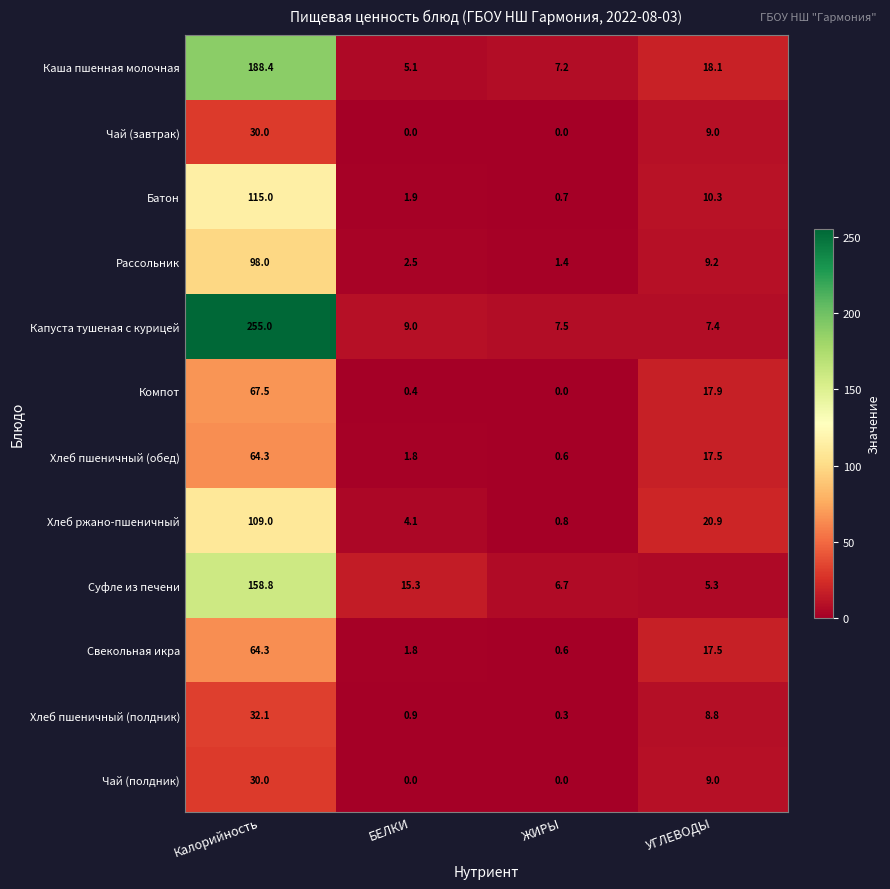

What is the difference between the Рассольник values at Калорийность and ЖИРЫ?

96.6